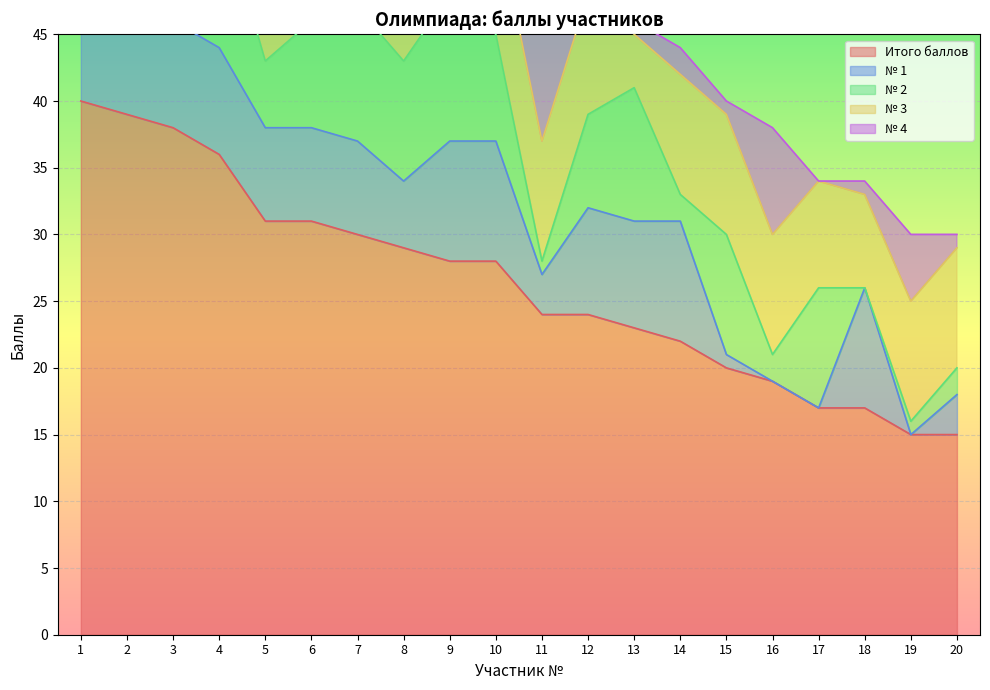

True or false: Итого баллов and № 4 cross at least once.

False